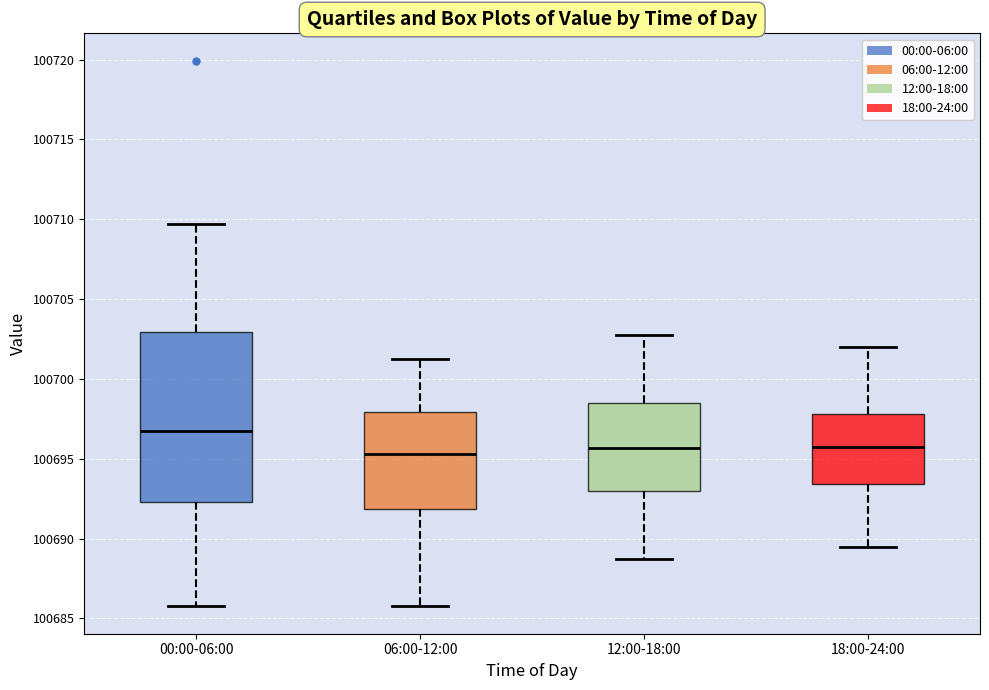

Comparing the boxes themselves (not the whiskers), which one is the tallest?

00:00-06:00